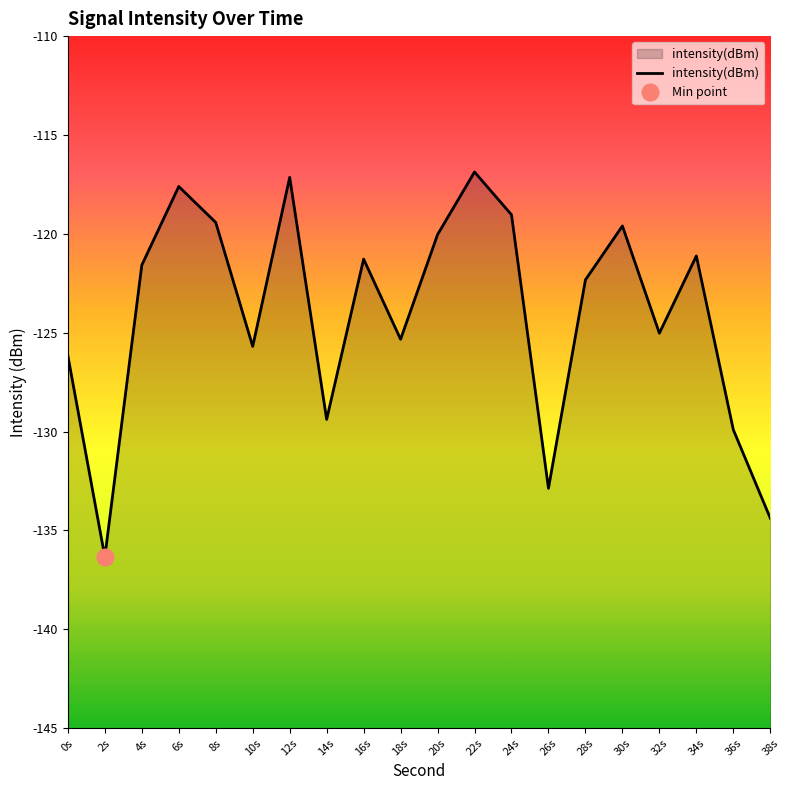

How many lines are shown in the chart?

1